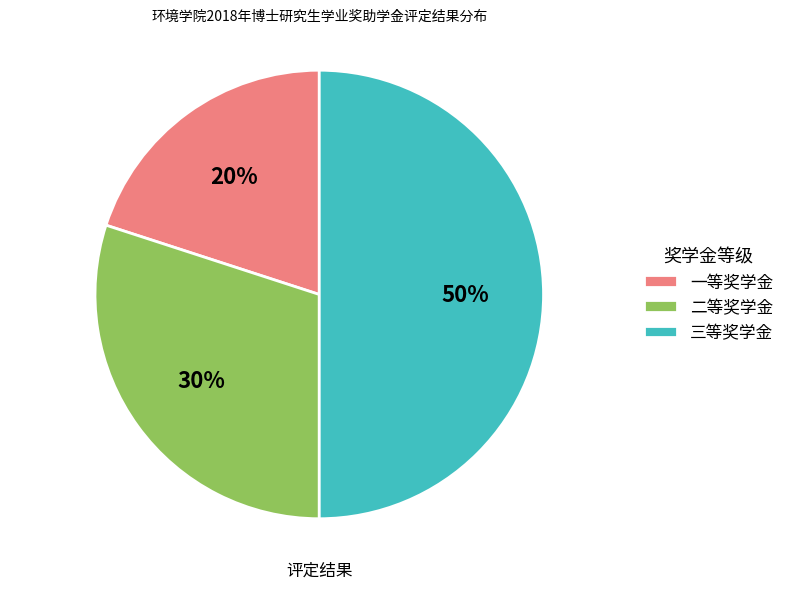

Does 一等奖学金 account for over 50% of the chart?

No